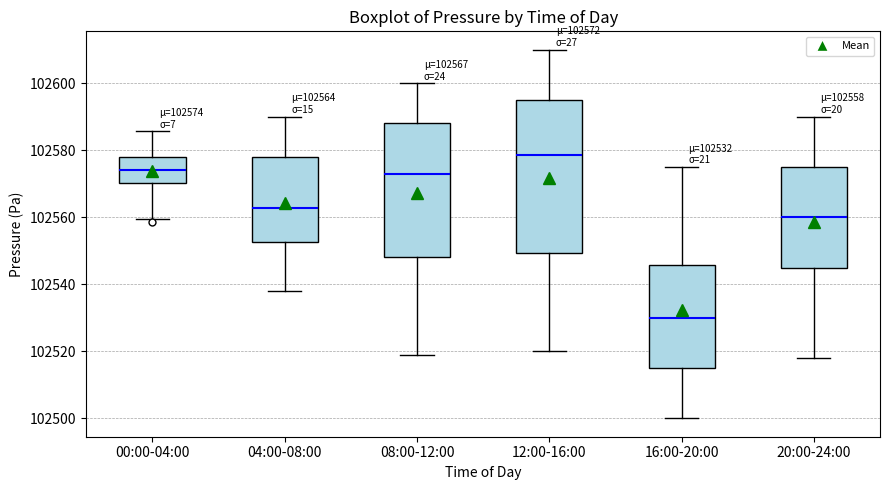

Which box has the highest median line?

12:00-16:00